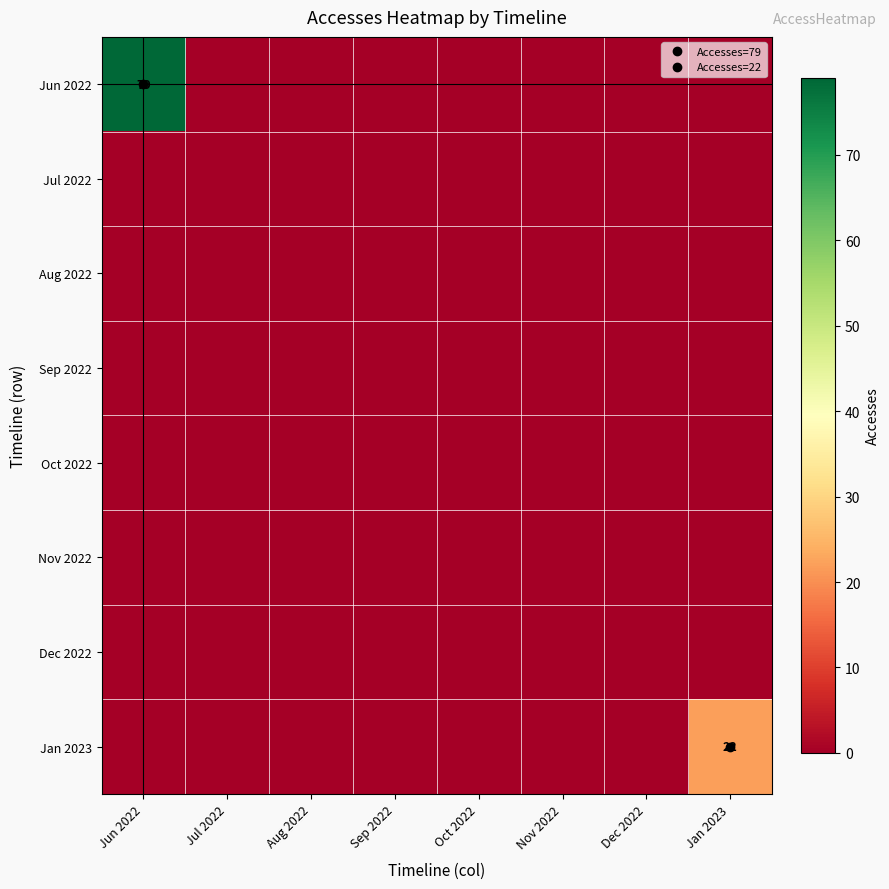

What is the greatest value displayed?

79